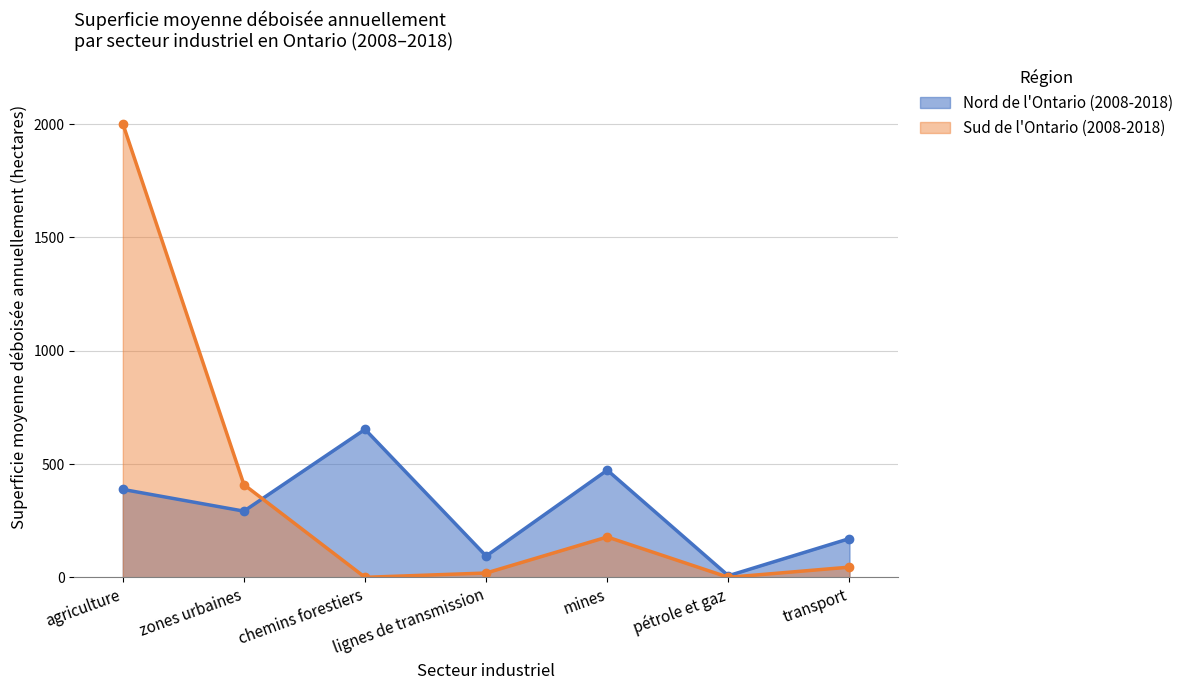

How many lines are shown in the chart?

2